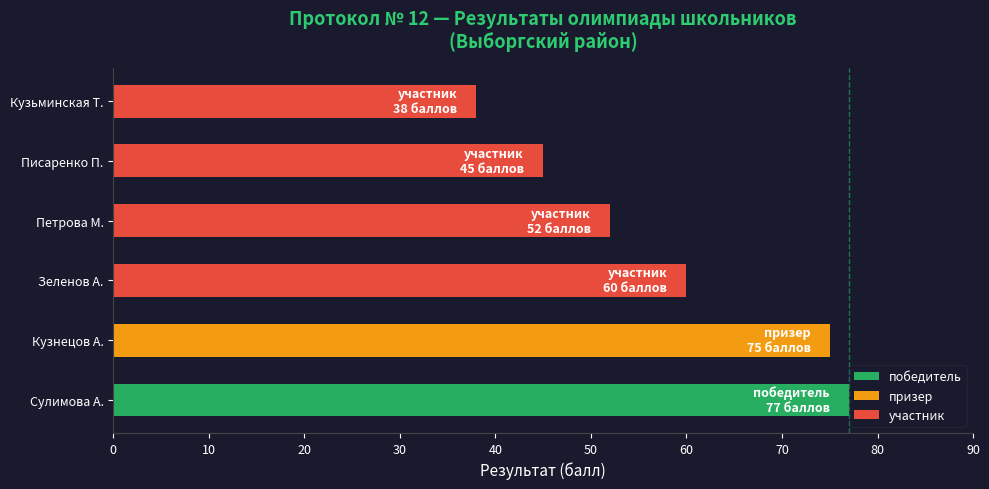

What is the change in value from 10 to 30?

-14